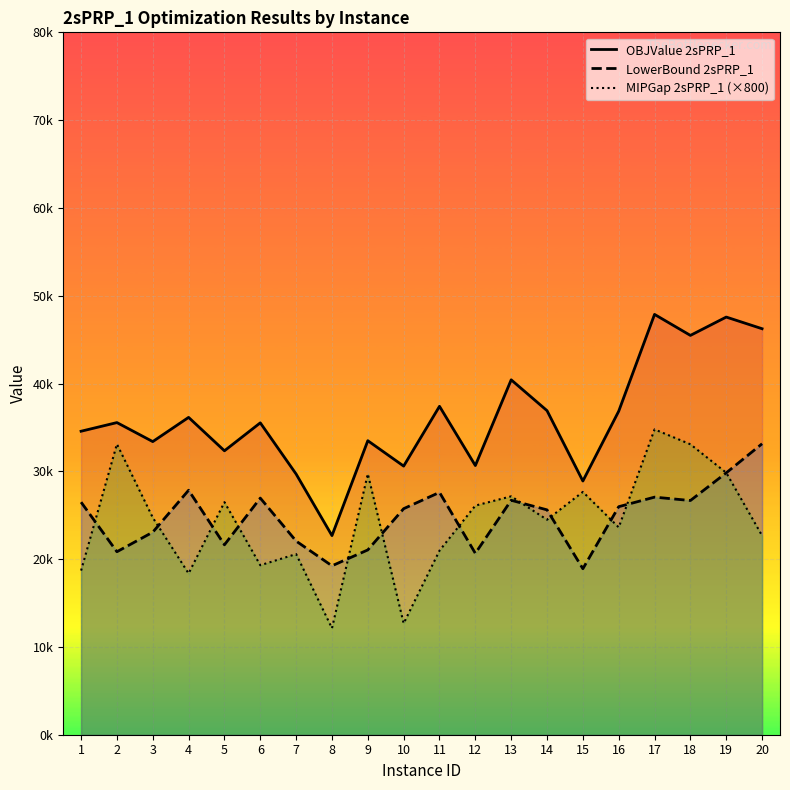

In MIPGap 2sPRP_1, how many points are higher than both neighbors (excluding endpoints)?

7